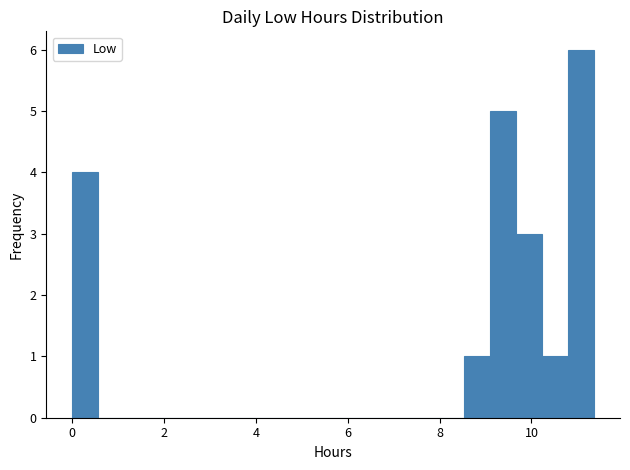

Around what value on the x-axis is the tallest bar? Give the approximate position of its centre, as read against the axis.

11.0